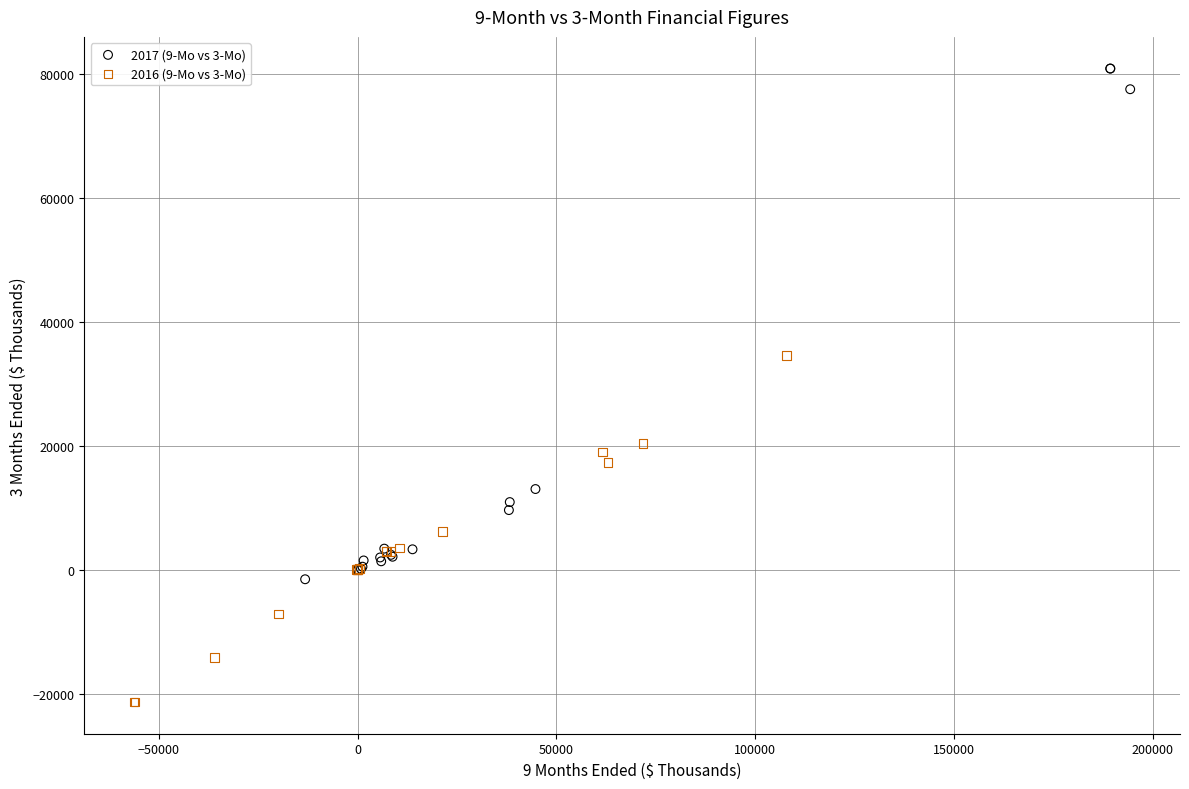

Which series reaches the maximum Y coordinate?

2017 (9-Mo vs 3-Mo)